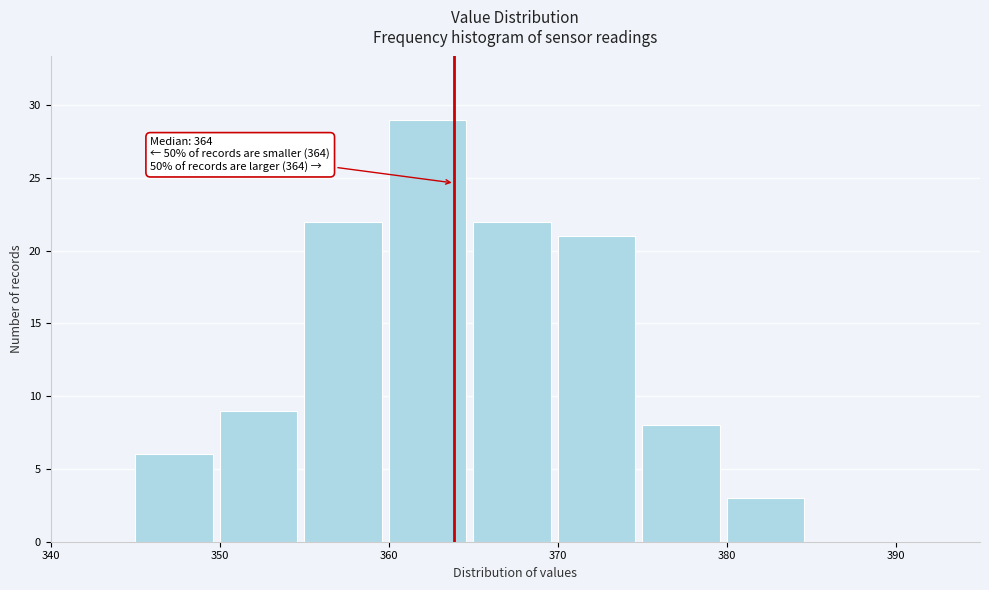

Over which range of the x-axis is the bar tallest?

360 to 365